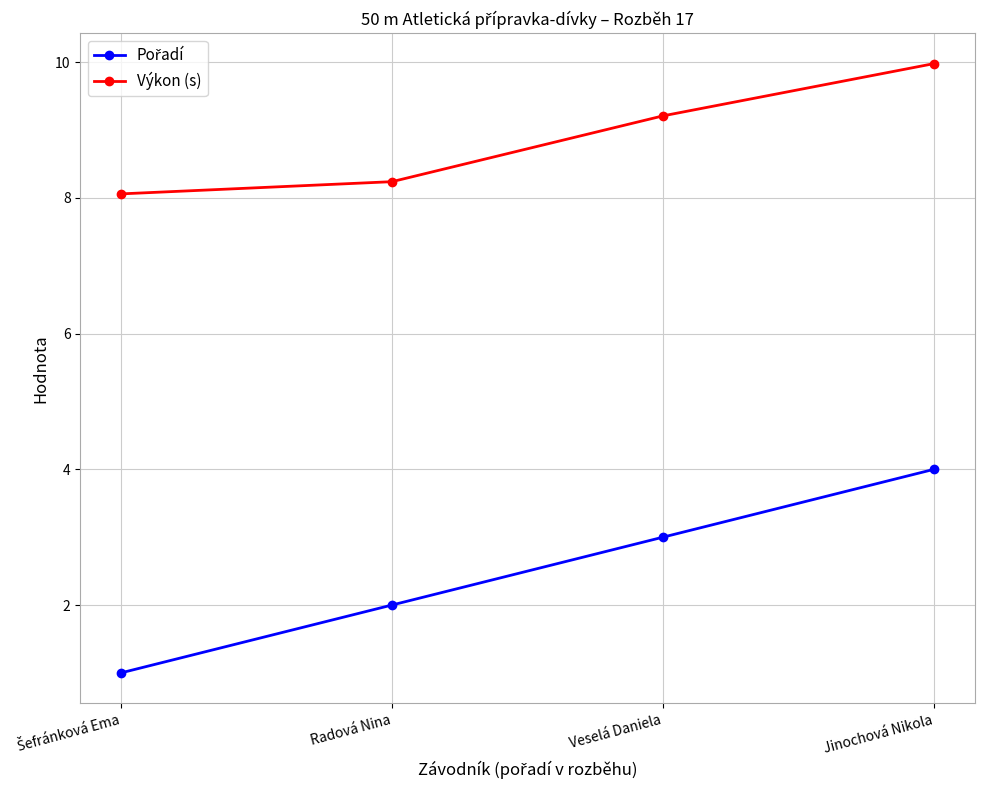

What is the label of the 1st point from the right?

Jinochová Nikola